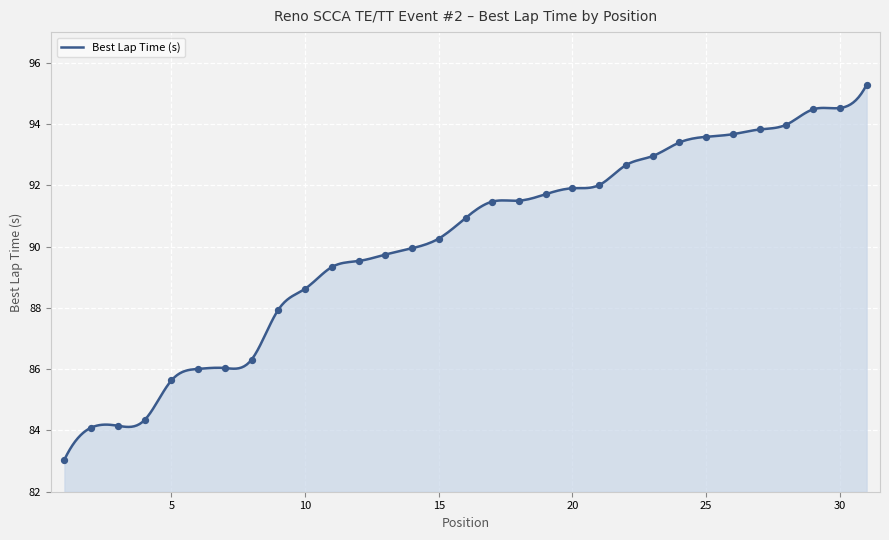

Approximately how many times larger is the value at 18 compared to 31?

1.0